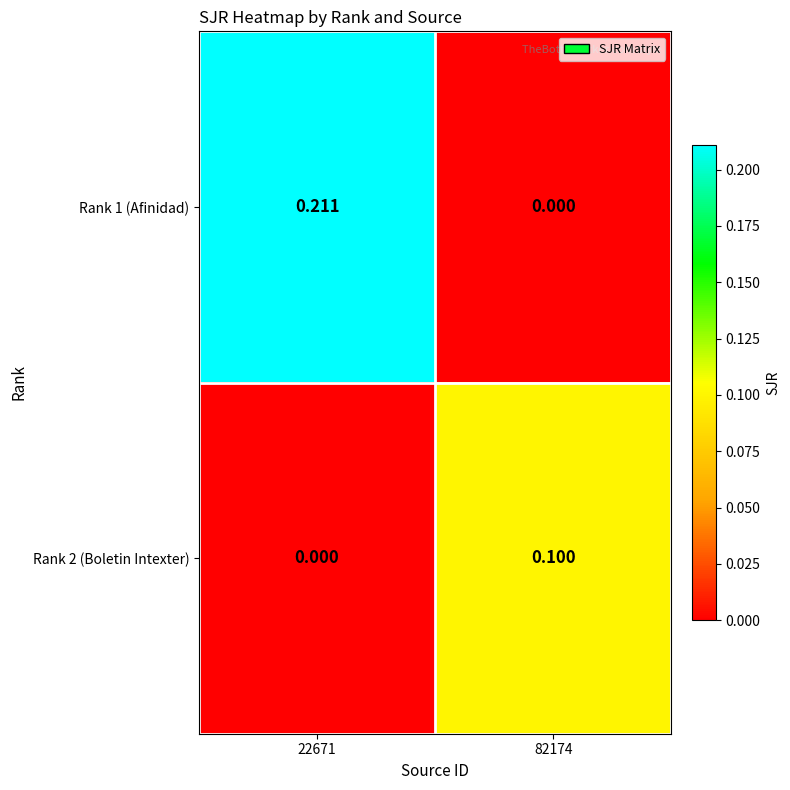

Is the value of Rank 1 (Afinidad) at 82174 greater than the value of Rank 2 (Boletin Intexter) at 82174?

No